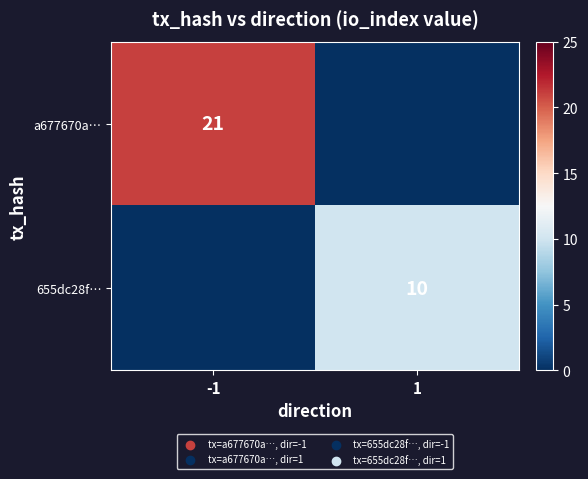

What is the spread (max minus min) of values at -1?

21